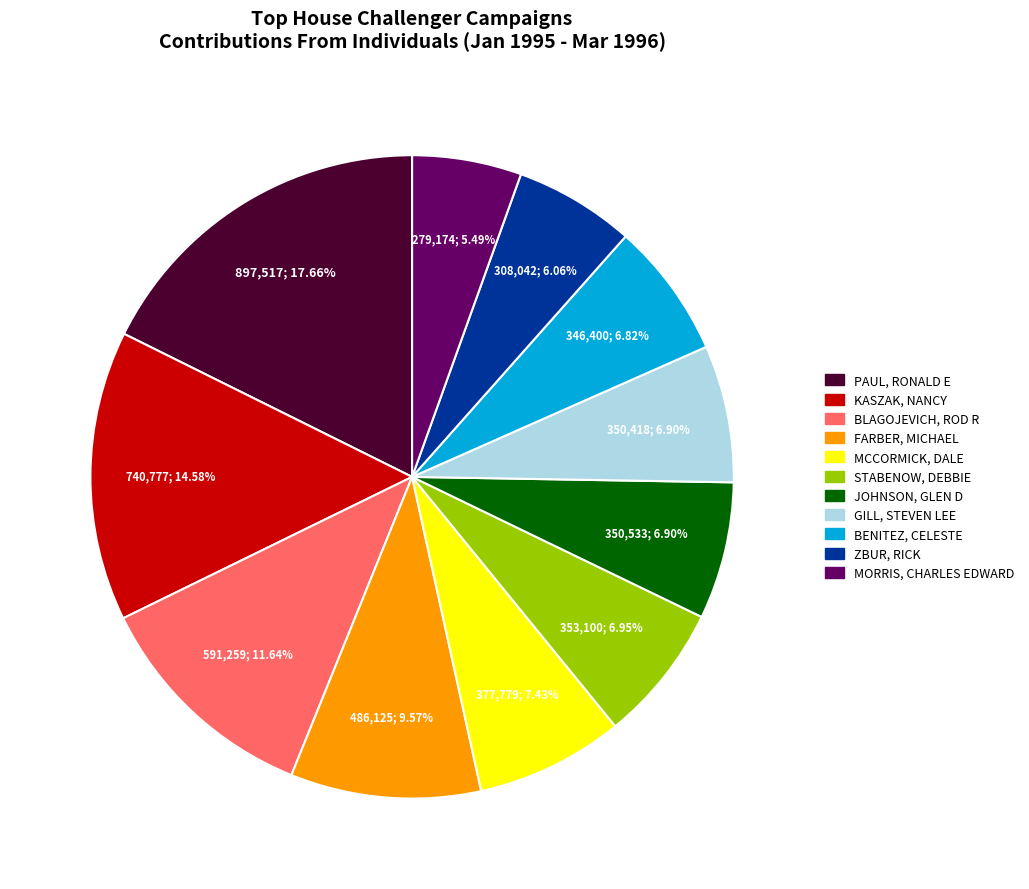

Which category has the biggest portion of the pie?

PAUL, RONALD E